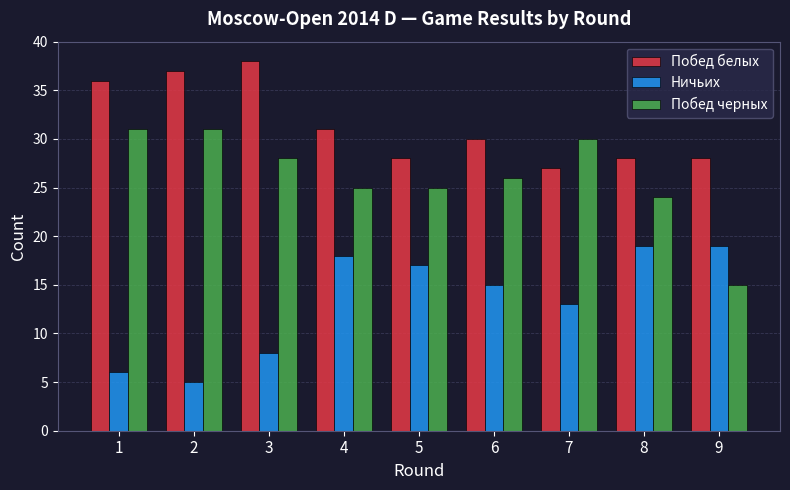

Reading left to right, extract all data points from this chart.

Побед белых: 1=36	2=37	3=38	4=31	5=28	6=30	7=27	8=28	9=28
Ничьих: 1=6	2=5	3=8	4=18	5=17	6=15	7=13	8=19	9=19
Побед черных: 1=31	2=31	3=28	4=25	5=25	6=26	7=30	8=24	9=15